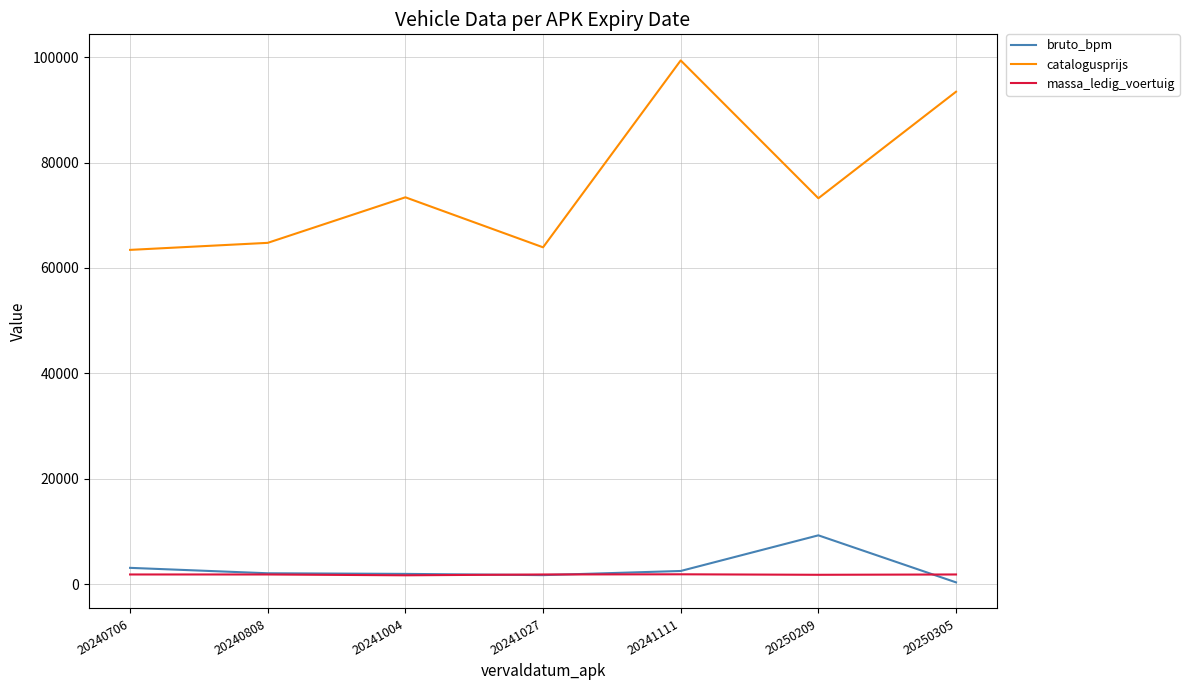

Which series changed the most between 20241004 and 20241027?

catalogusprijs